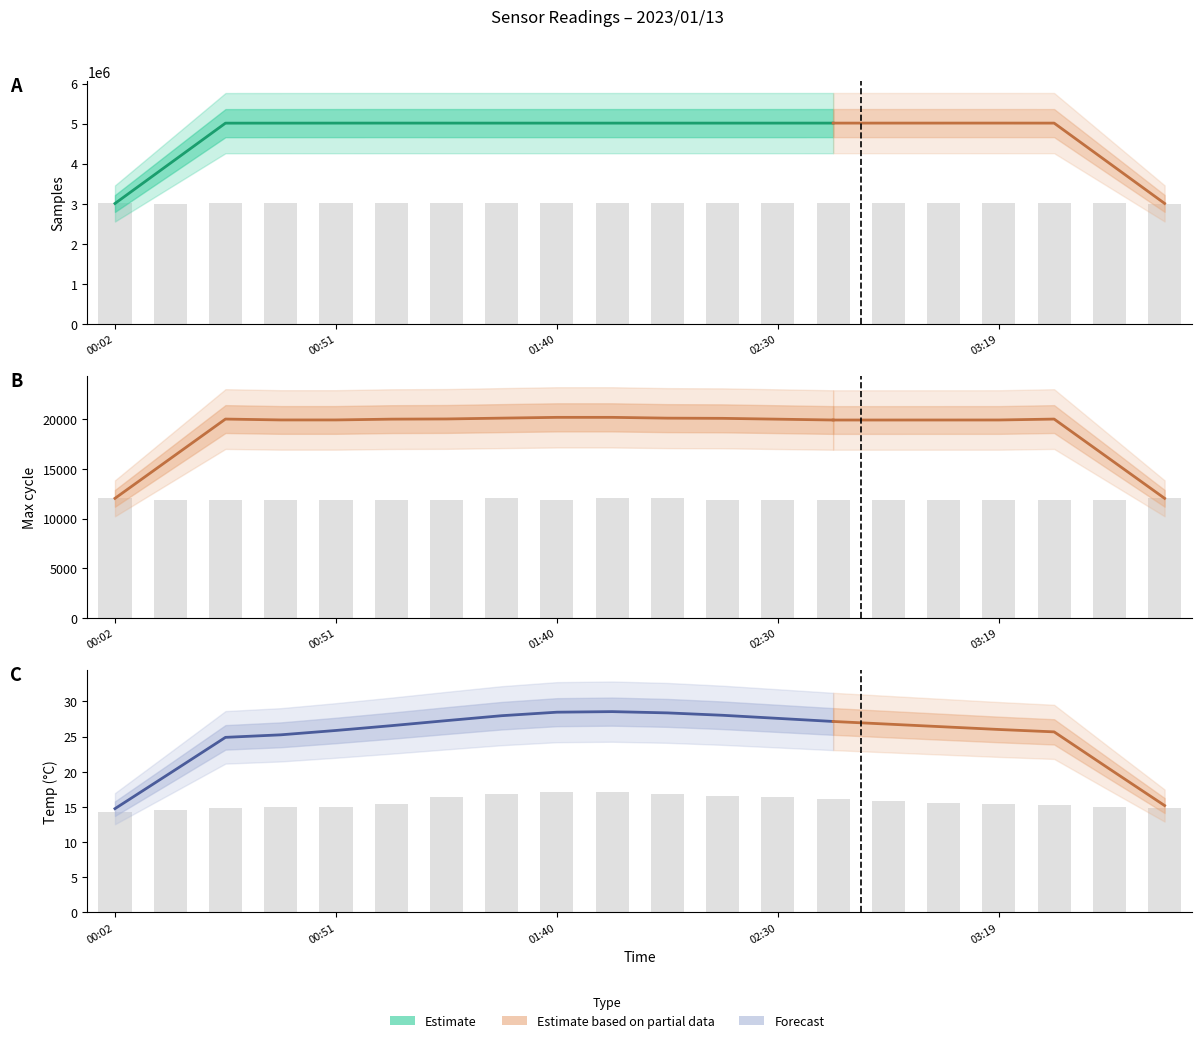

Reading left to right, transcribe all the data shown in this chart.

Temp: 14.3	14.5	14.9	15.0	15.1	15.4	16.4	16.9	17.1	17.1	16.9	16.6	16.4	16.1	15.8	15.6	15.5	15.2	15.0	14.8
Max_cycle: 12106.4	11826.6	11829.0	11829.0	11829.0	11845.1	11827.2	12066.6	11884.9	12075.0	12076.7	11827.2	11829.0	11826.6	11827.2	11827.2	11827.2	11833.2	11830.8	12097.5
Samples: 3007337.5	3007145.5	3007461.7	3009397.7	3009083.3	3008653.8	3008896.1	3008557.2	3008530.2	3008292.6	3008348.4	3008917.1	3008881.1	3008592.6	3008929.7	3008981.3	3009011.9	3009182.9	3009124.1	3007116.7